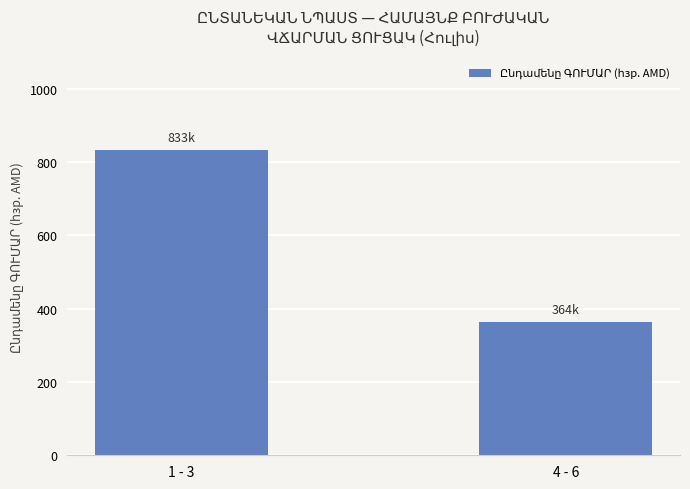

What is the label of the 2nd bar from the right?

1 - 3